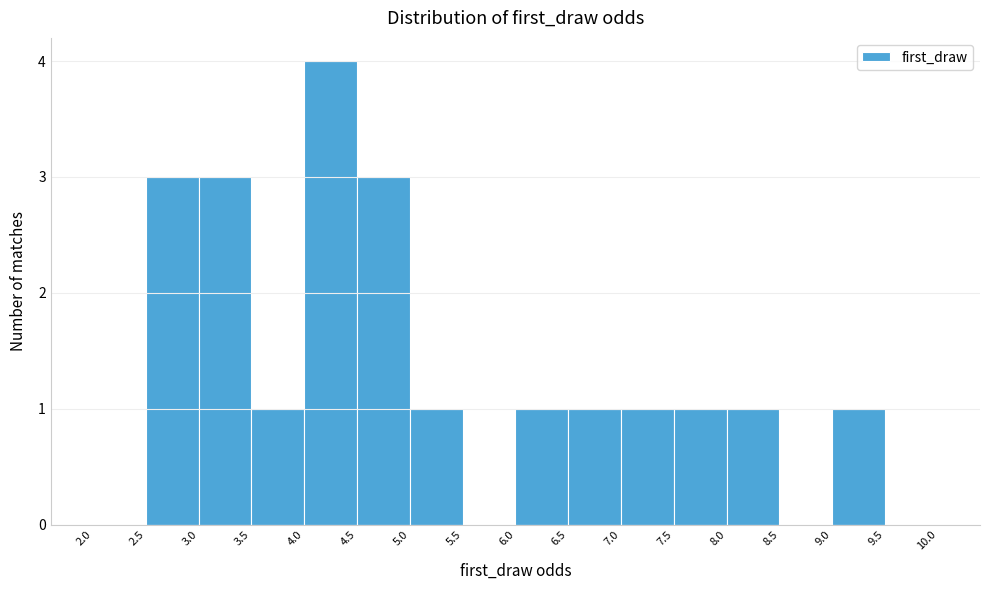

Which range on the x-axis has the tallest bar?

4.0 to 4.5